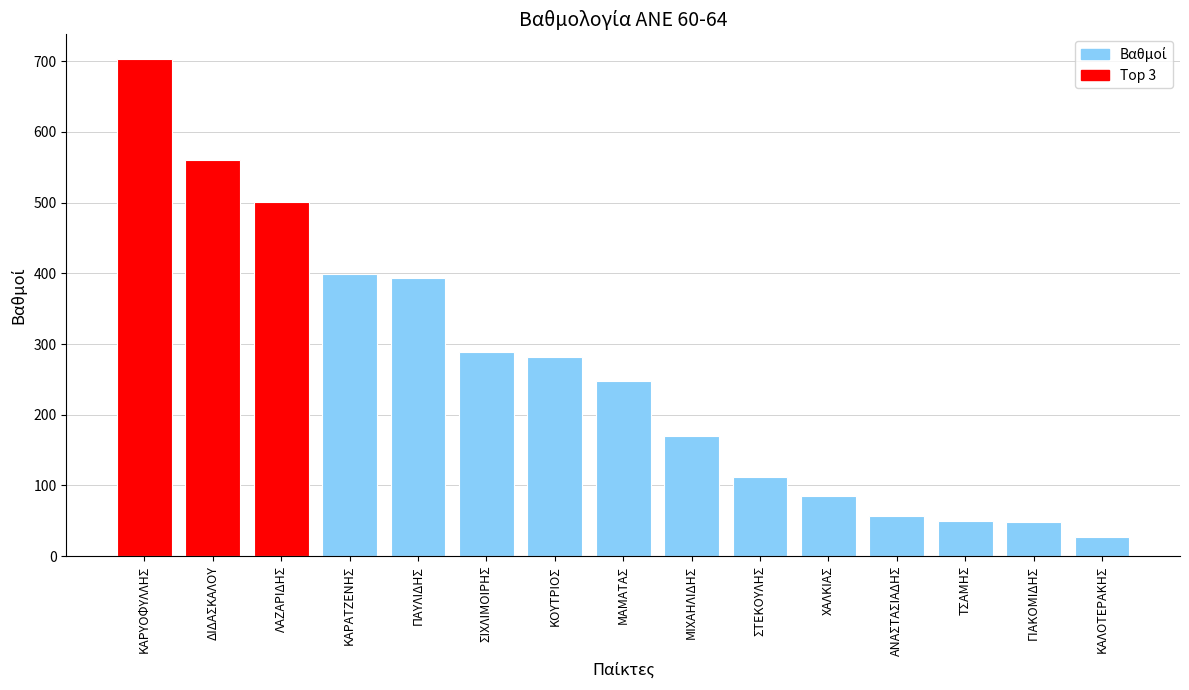

Read the value at ΧΑΛΚΙΑΣ.

85.5